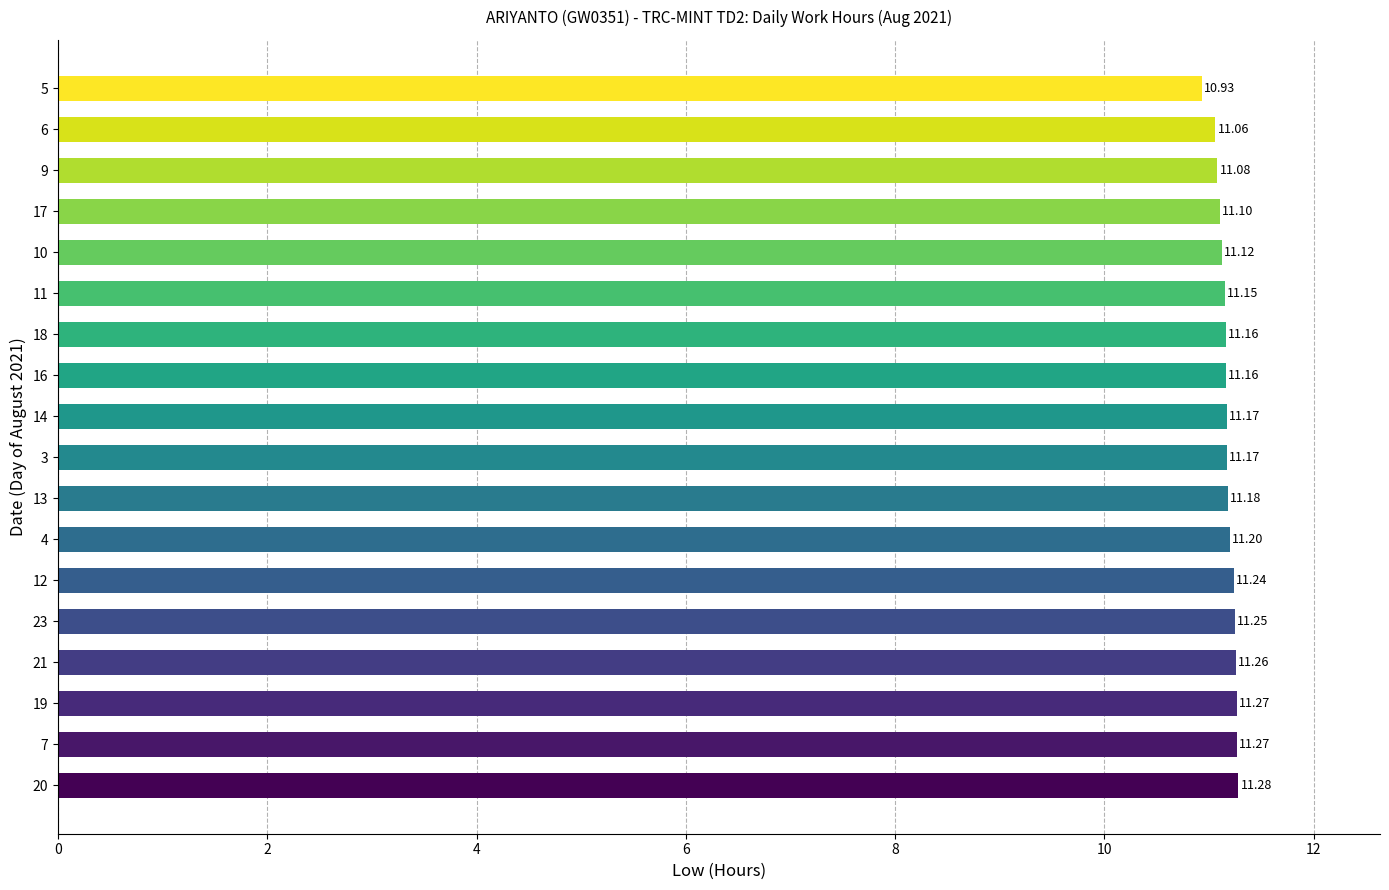

What is the difference between the second highest and minimum values?

0.3